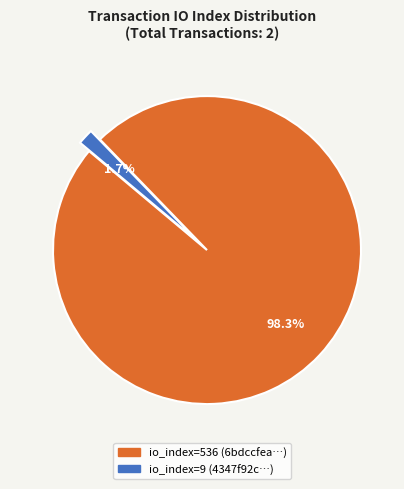

How many segments does this pie chart have?

2